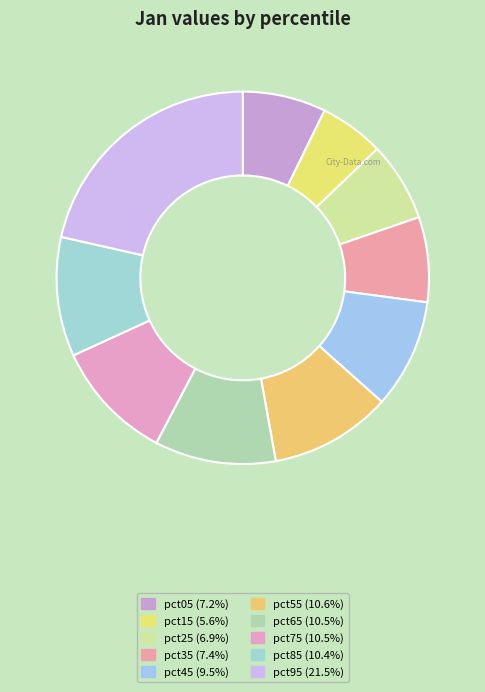

Rank the categories by value from lowest to highest.

pct15, pct25, pct05, pct35, pct45, pct85, pct75, pct65, pct55, pct95